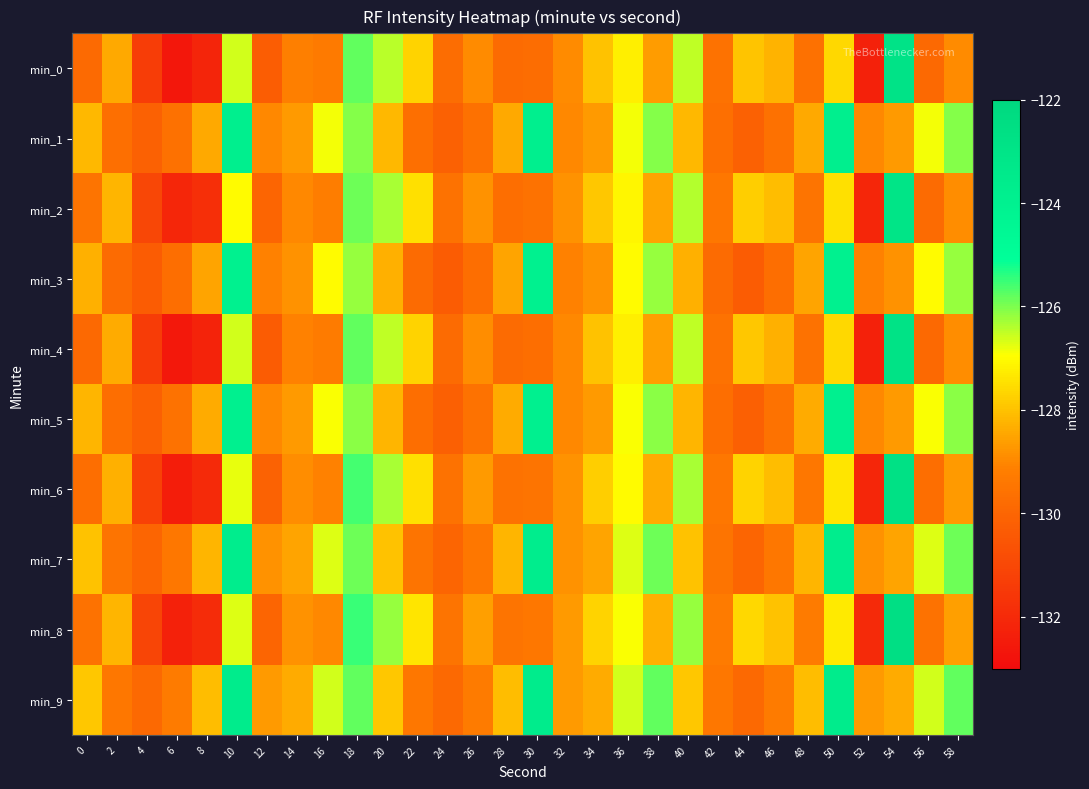

What is the greatest value displayed?

-122.6